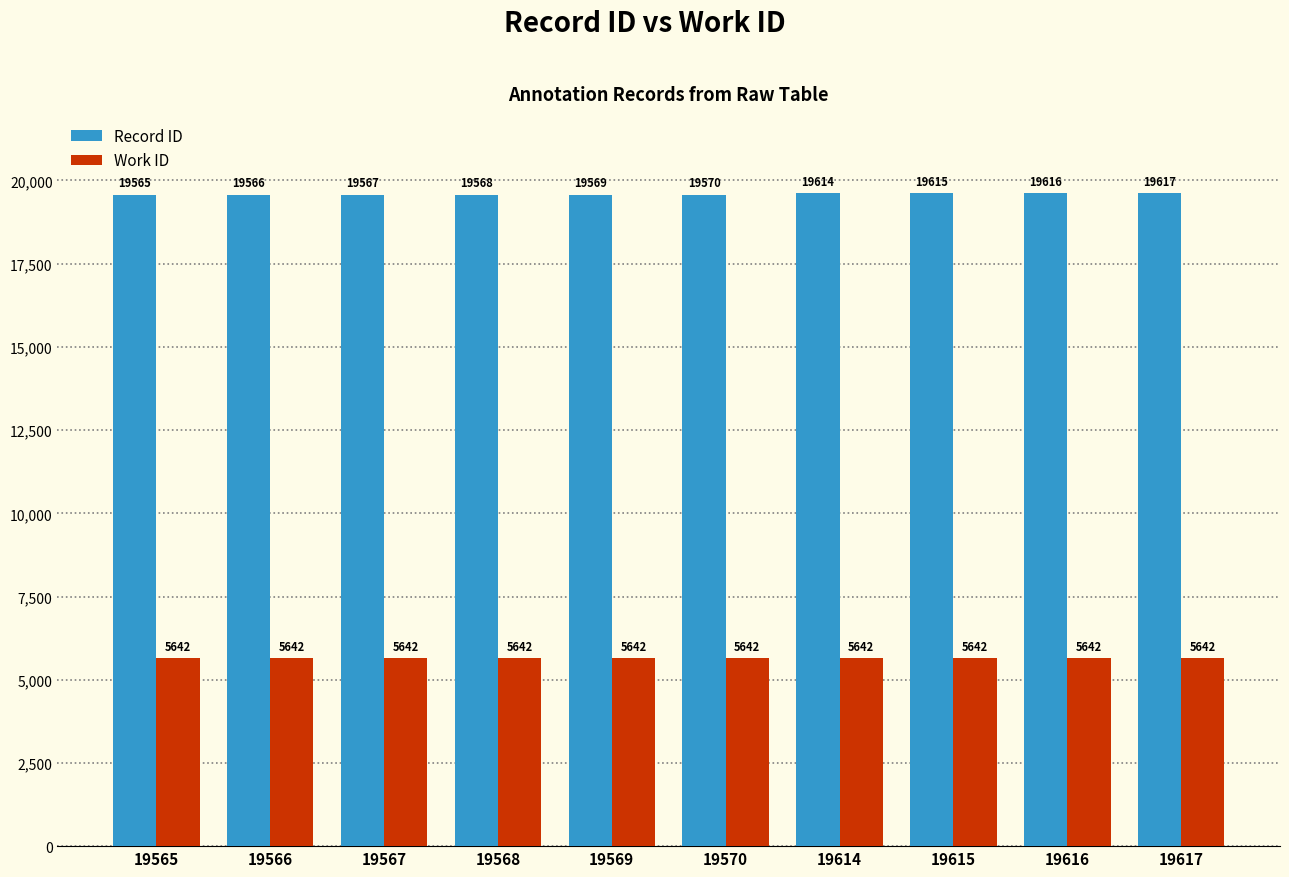

Count the number of data series in this chart.

2